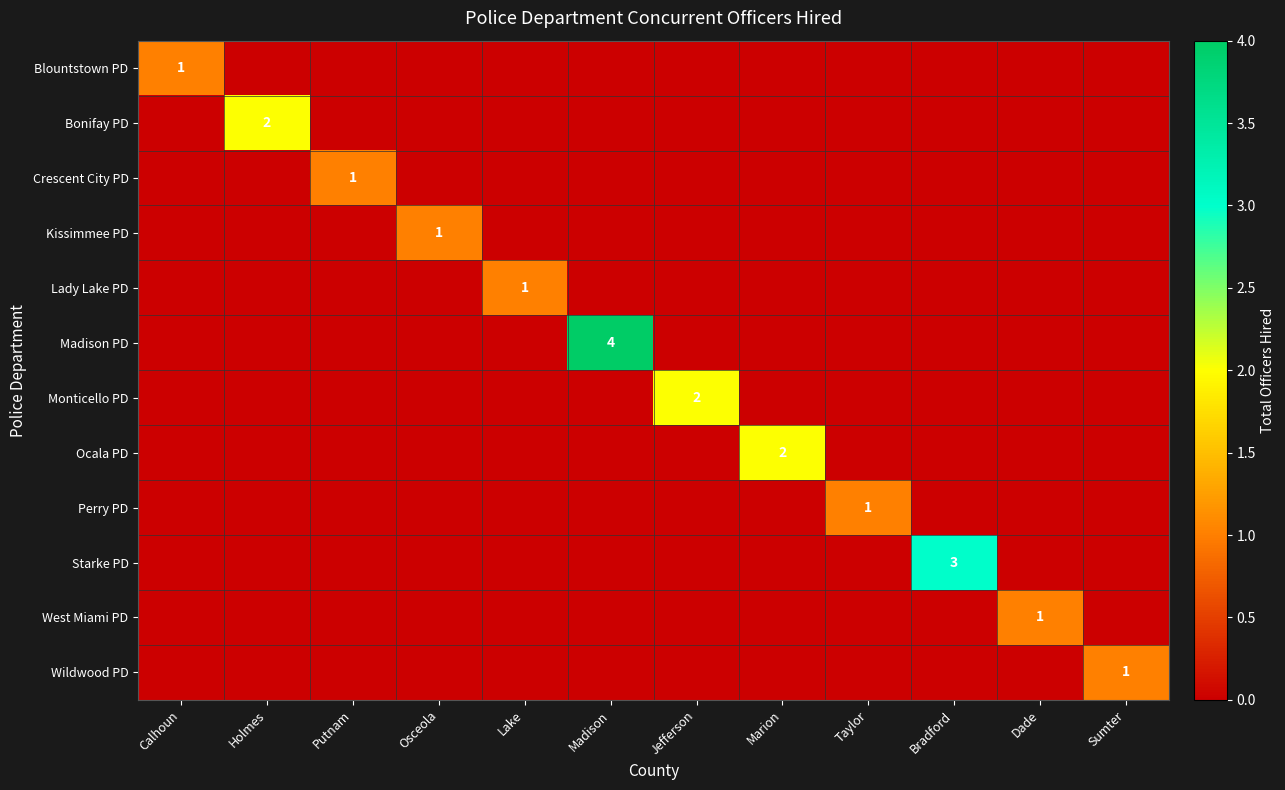

What is the total value across all series at Jefferson?

2